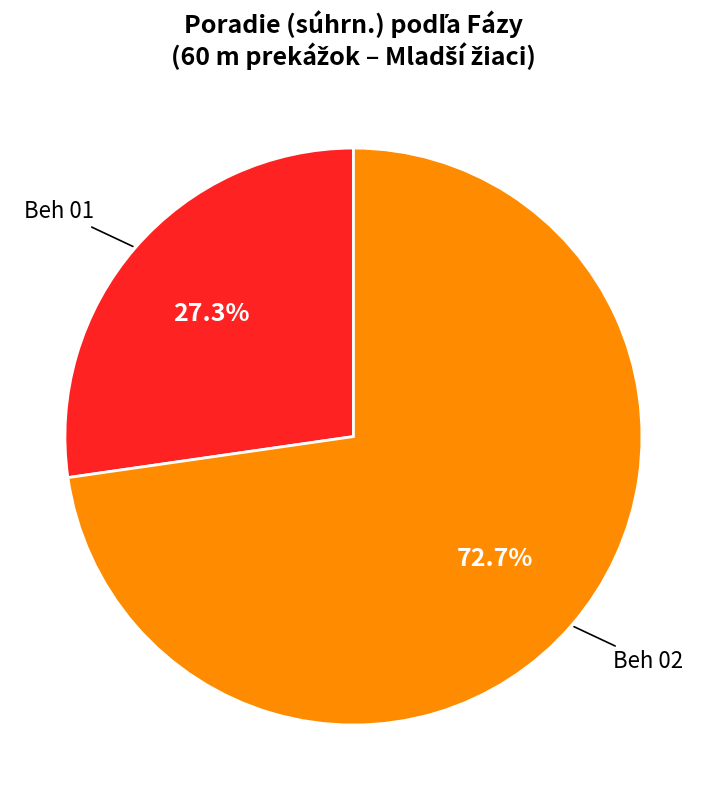

How many segments does this pie chart have?

2